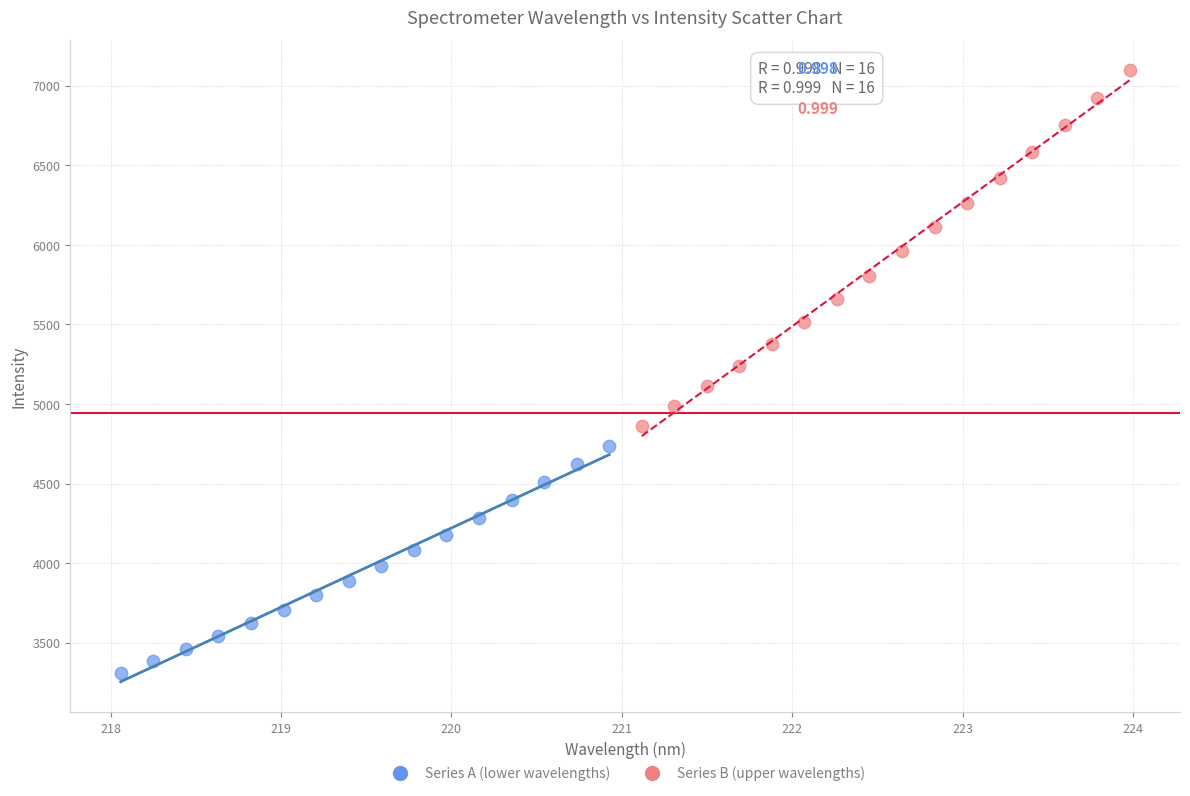

Which series has the widest spread of Y values?

Series B (upper wavelengths)